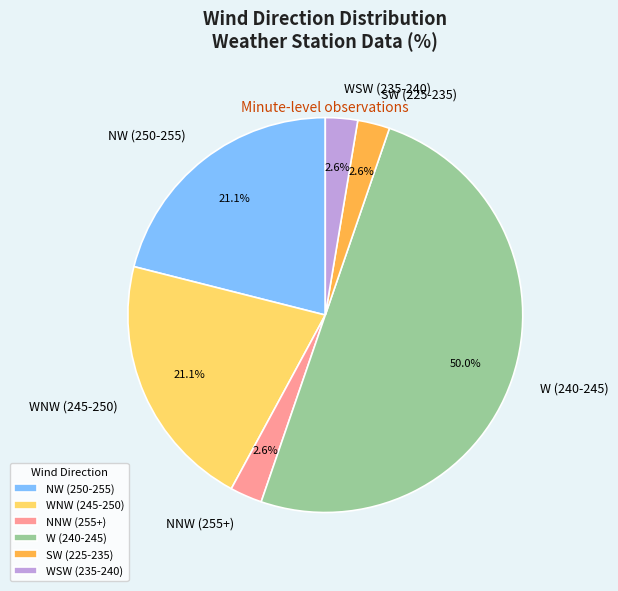

Which slice is the largest?

W (240-245)